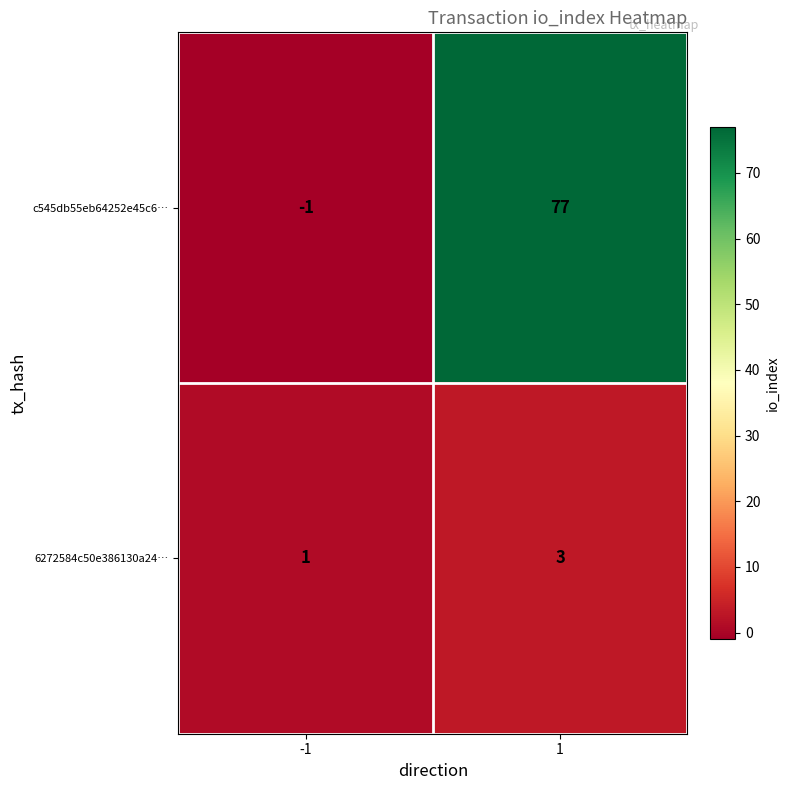

True or false: 6272584c50e386130a24… has a value of 3 at 1.

True